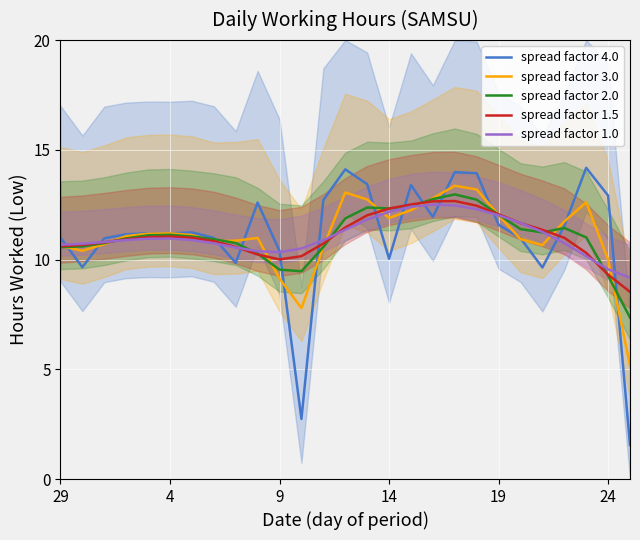

At how many categories does at least one series exceed 10?

26